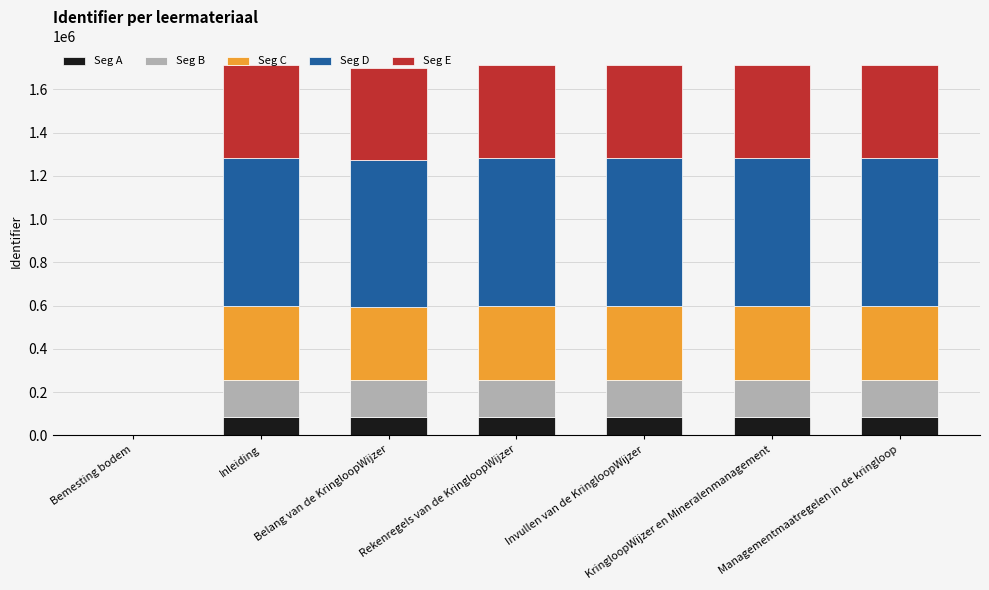

The value of Seg A at Bemesting bodem is 0.0. True or false?

True